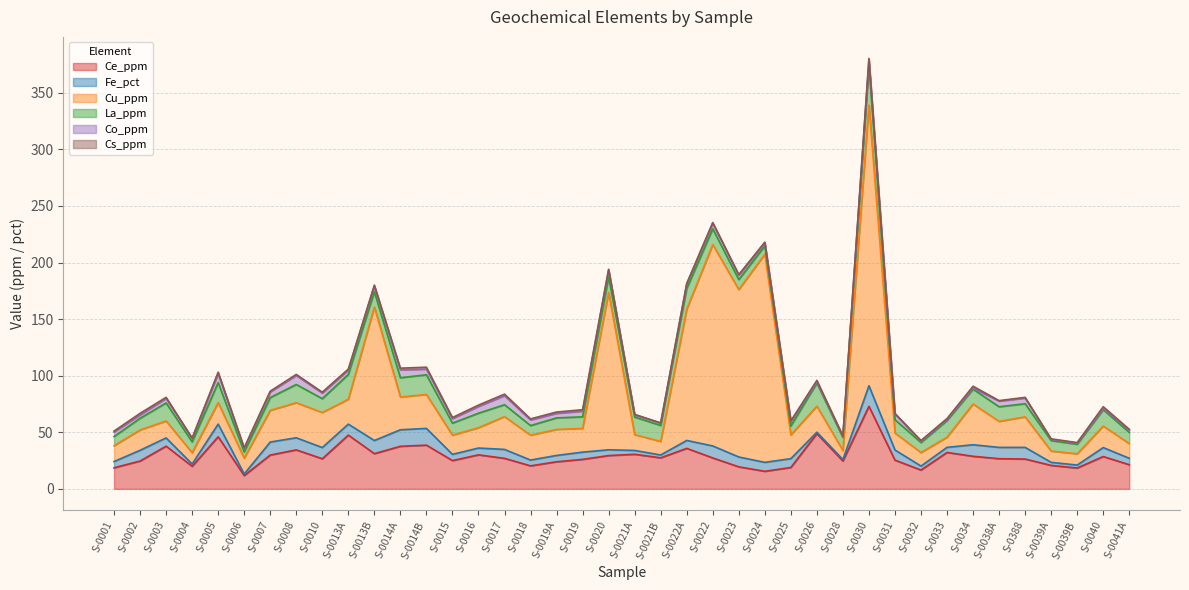

At which category does the chart reach its minimum across all series?

S-0021B